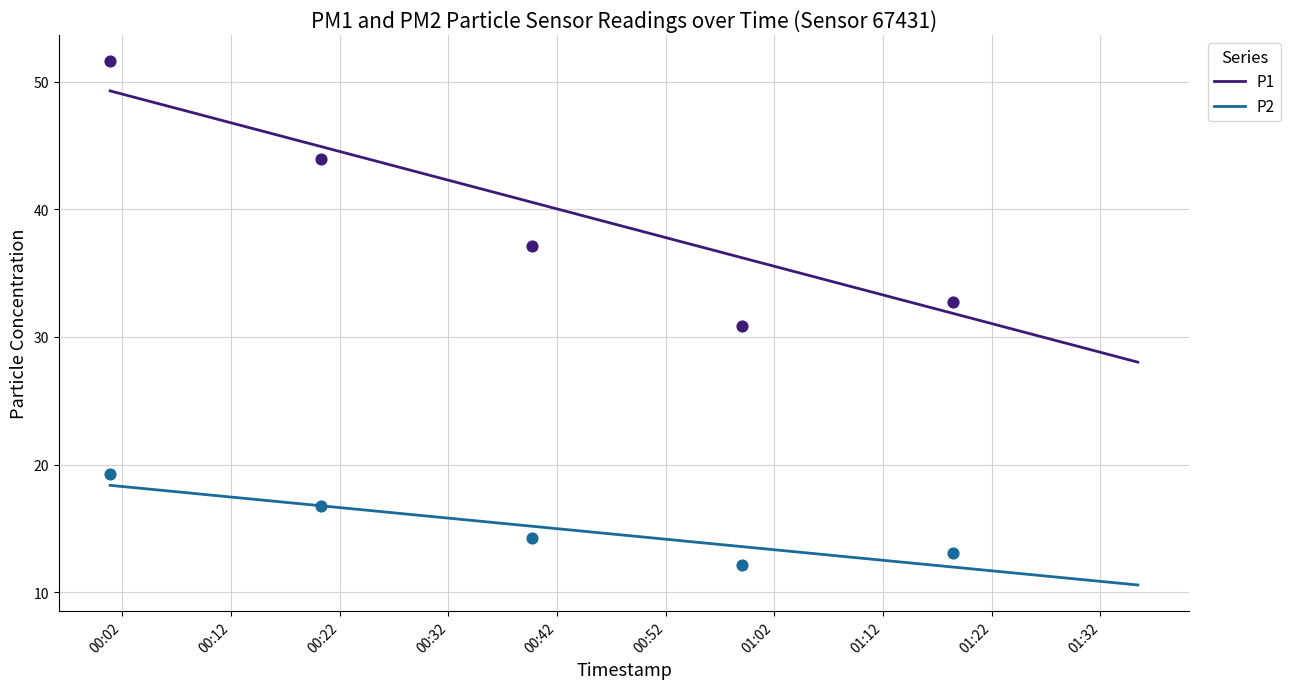

Which series has the largest Y range (max minus min)?

P1